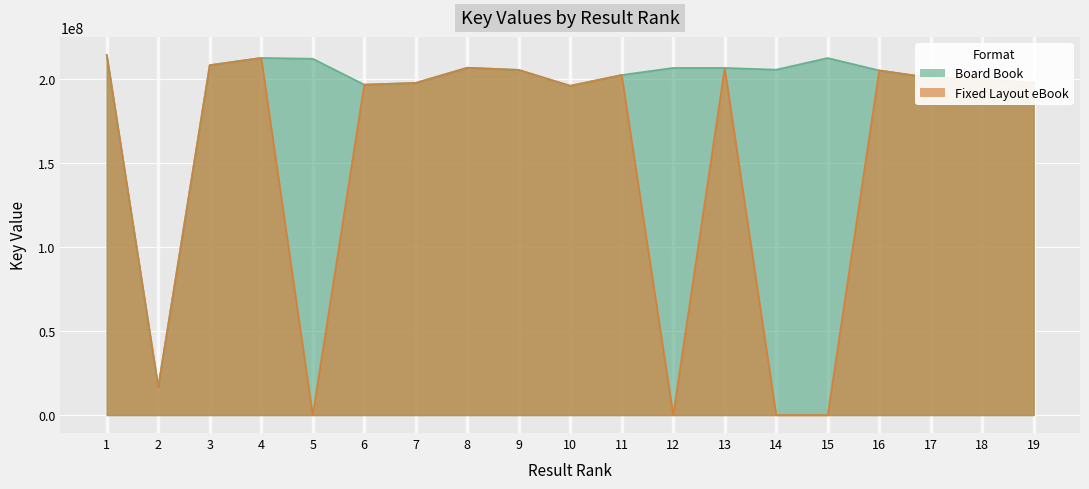

Reading left to right, extract all data points from this chart.

Board Book: 1=214224416	2=16621485	3=208133573	4=212448387	5=211970136	6=196552743	7=197585241	8=206611209	9=205327818	10=195865413	11=202287625	12=206496393	13=206495493	14=205456148	15=212396647	16=205001999	17=200614032	18=199931145	19=197584953
Fixed Layout eBook: 1=214224416	2=16621485	3=208133573	4=212448387	5=0	6=196552743	7=197585241	8=206611209	9=205327818	10=195865413	11=202287625	12=0	13=206495493	14=0	15=0	16=205001999	17=200614032	18=199931145	19=197584953